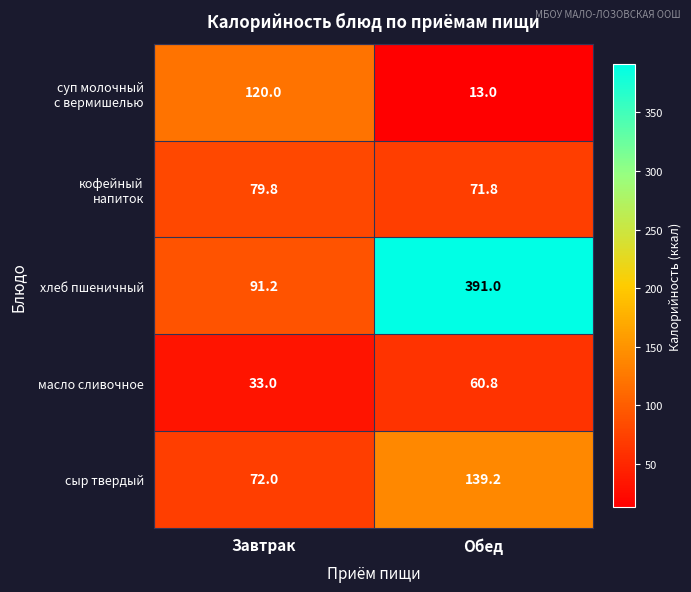

At which label does сыр твердый first exceed 139?

Обед